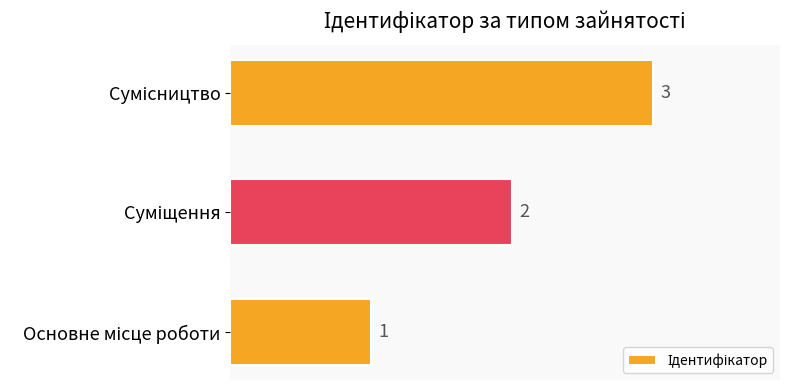

How many values are between 1 and 3?

3